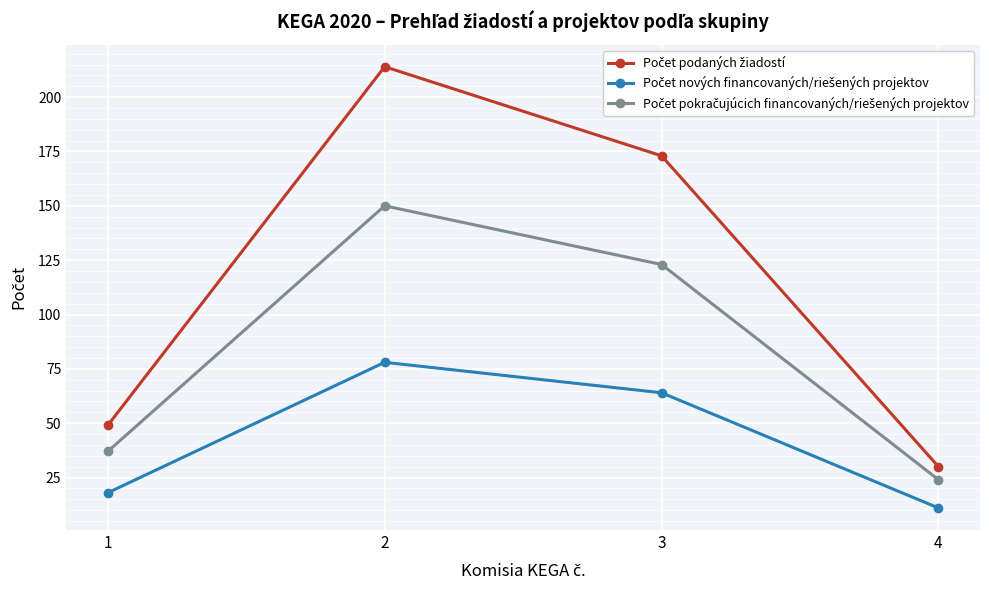

What is the difference between the highest and lowest values at 4?

19